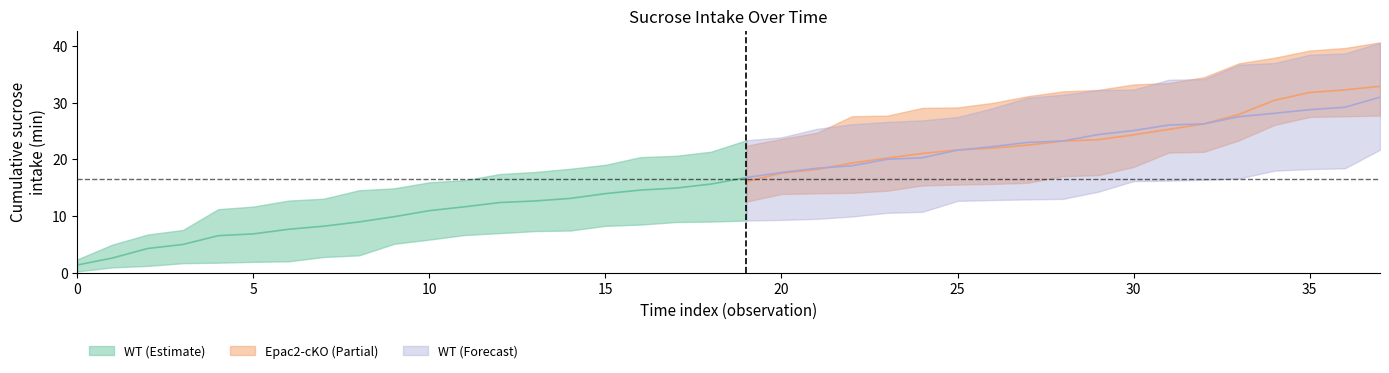

What is the difference between the Epac2_Mouse2 values at 31 and 15?

11.6